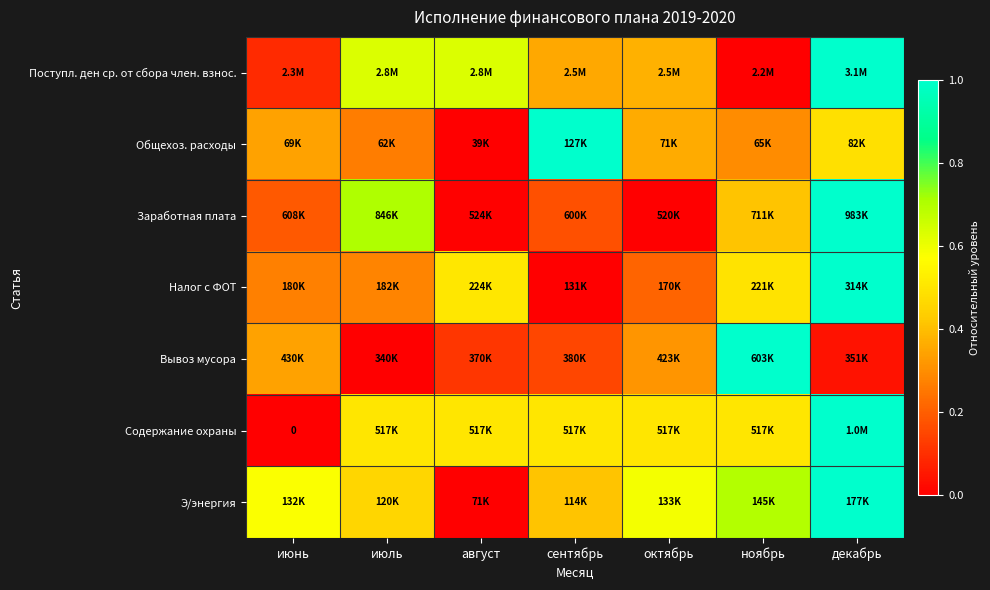

Count the number of data series in this chart.

7